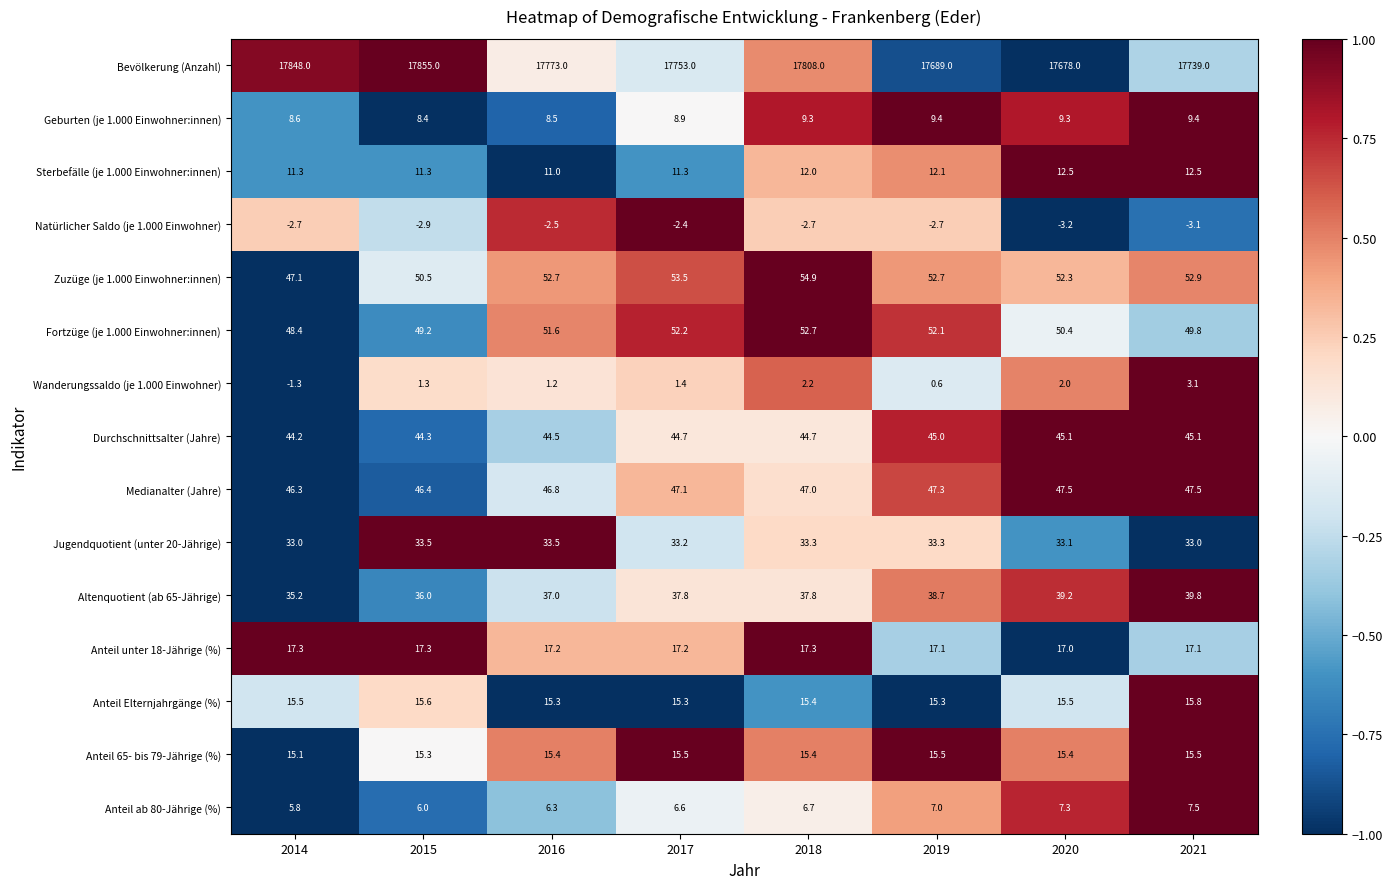

Where is Altenquotient (ab 65-Jährige) nearest to the value 37?

2016